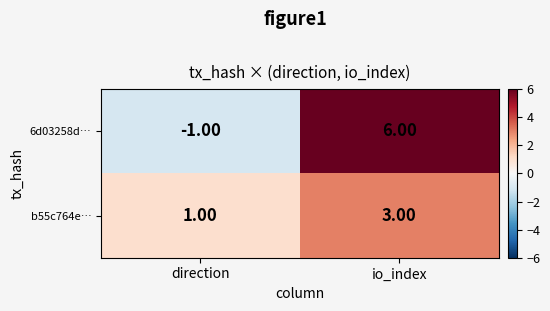

What is the difference between the highest and lowest values at io_index?

3